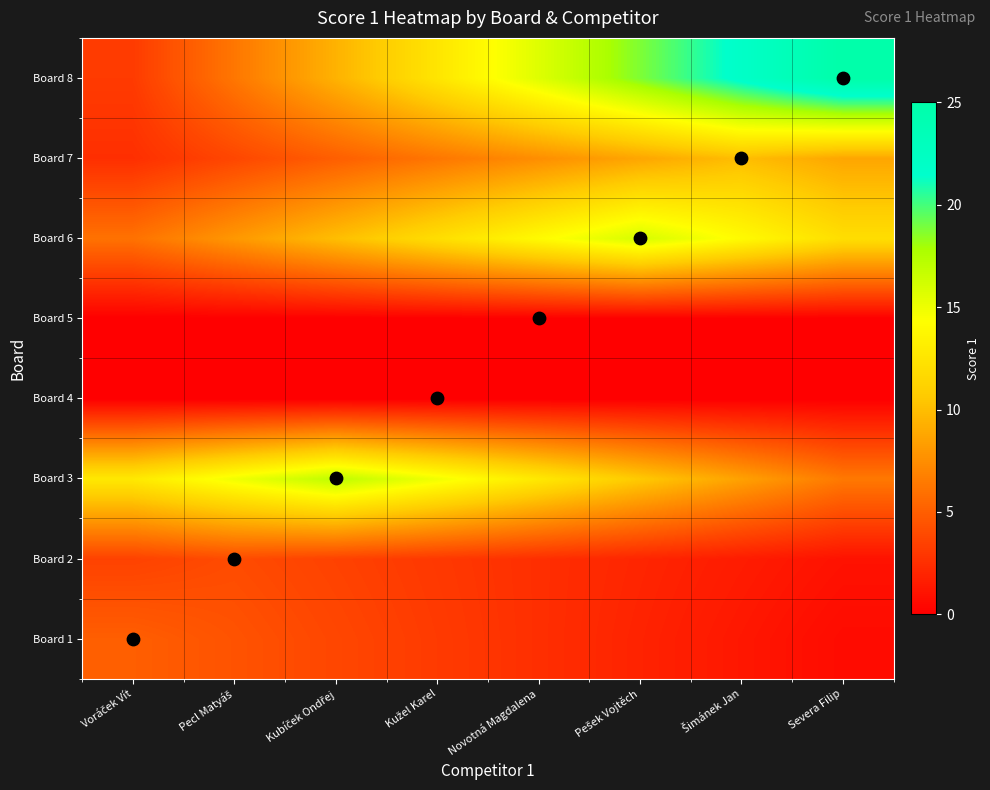

How many series are shown in this chart?

8